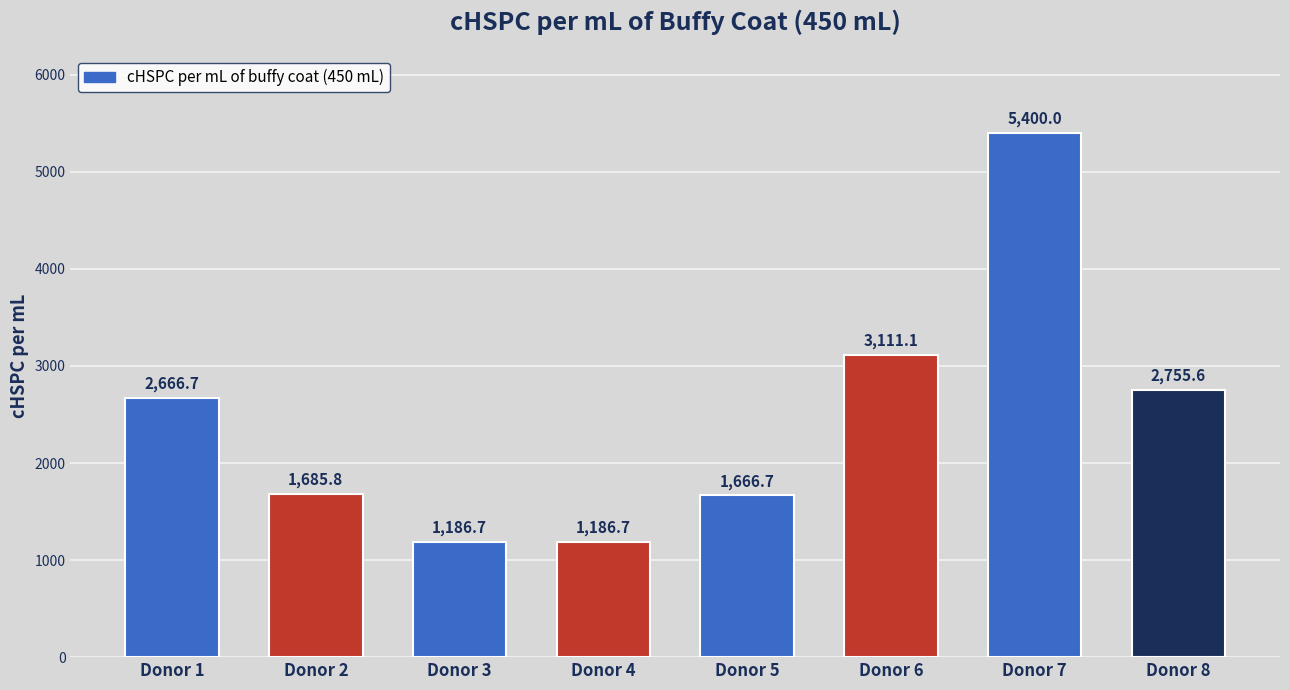

Are the bars grouped side by side (vs. stacked)?

No